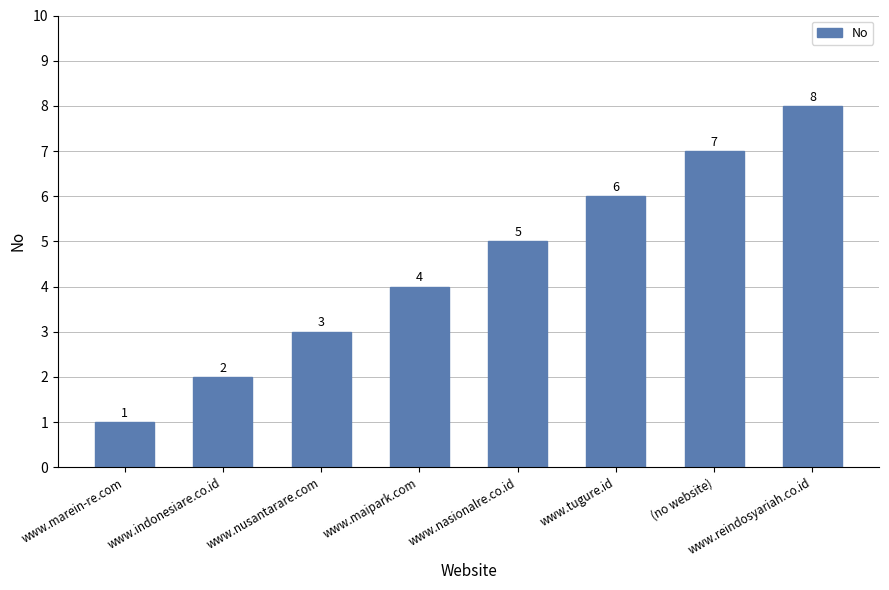

The chart shows a value of 2 at www.marein-re.com. True or false?

False